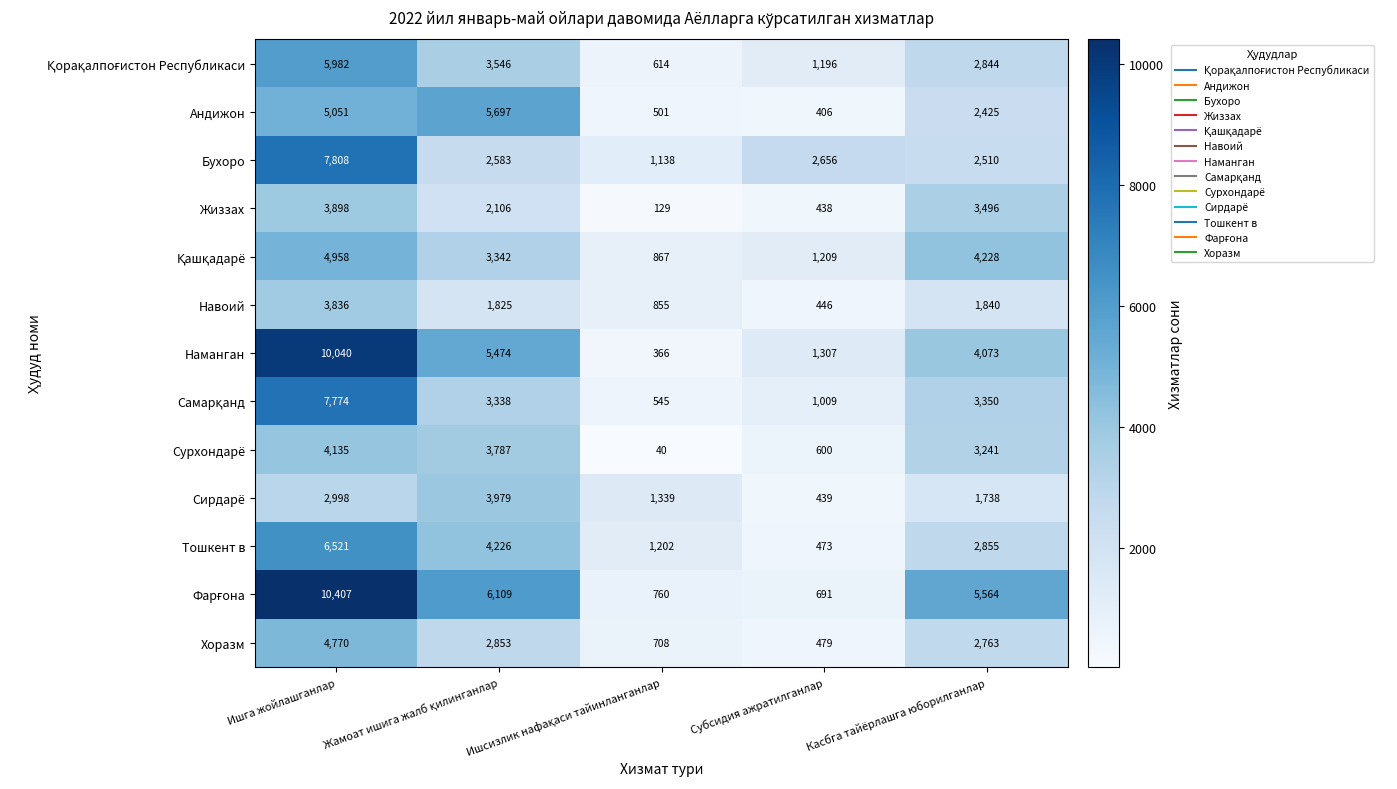

At how many categories does at least one series exceed 9864?

1